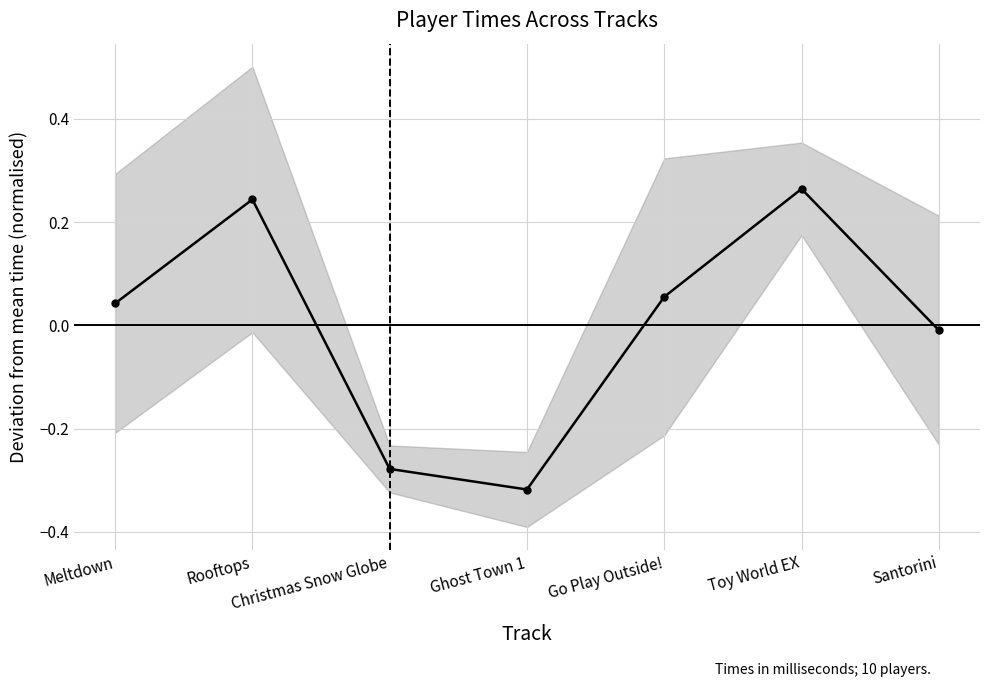

True or false: the data shows 0.1 at Go Play Outside!.

True